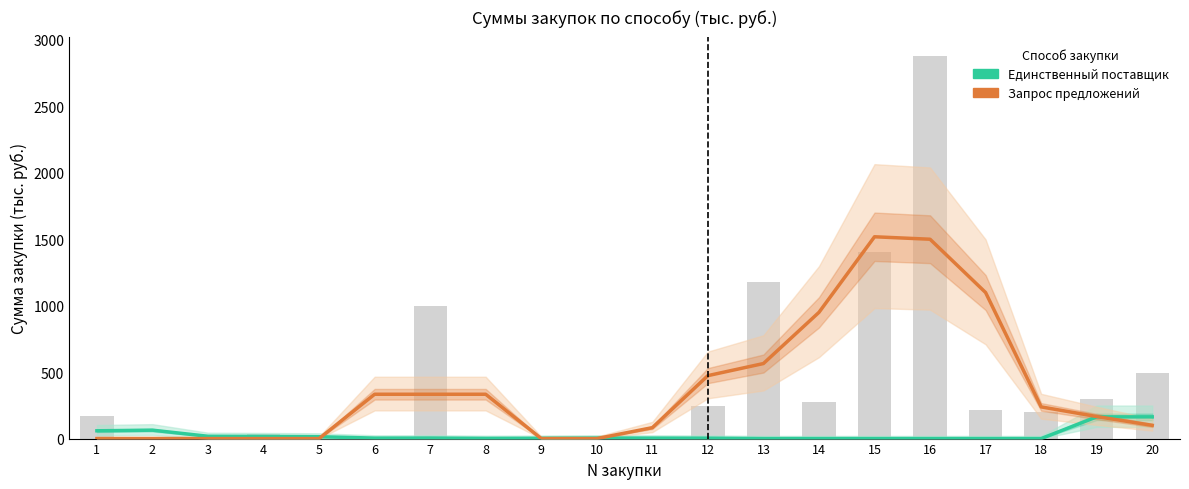

Which category has the highest value across all series?

15